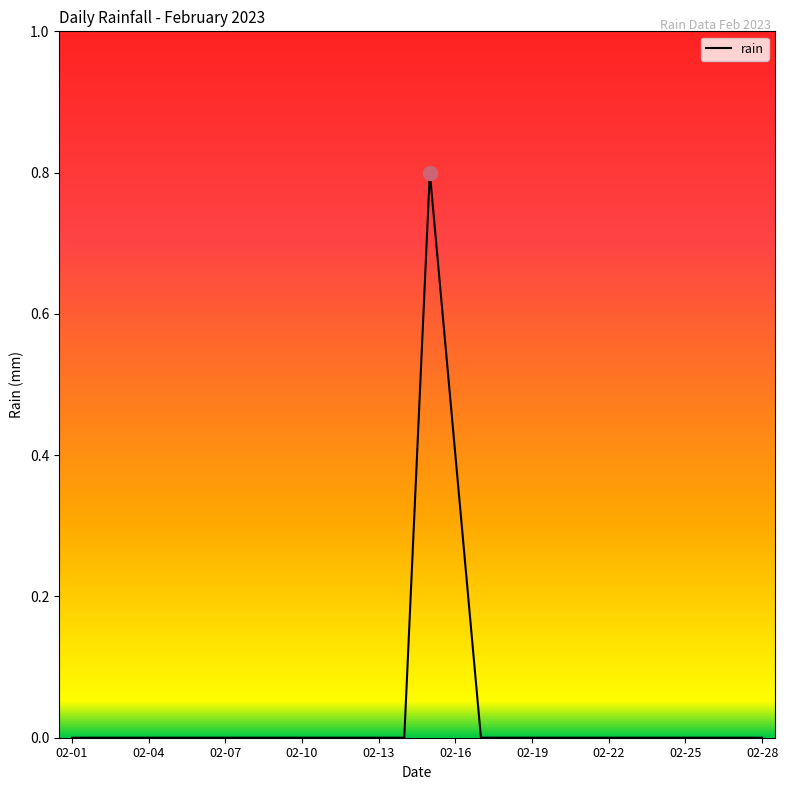

What is the difference between the maximum and minimum values?

0.8